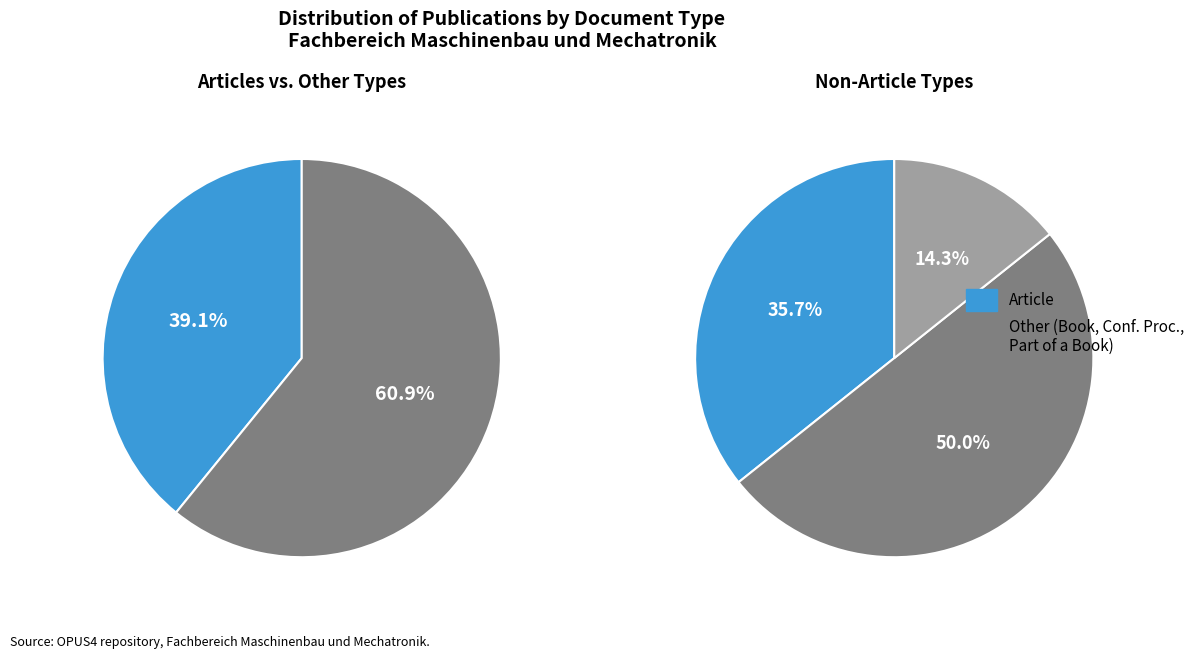

To the nearest percent, what portion does Book represent?

22%